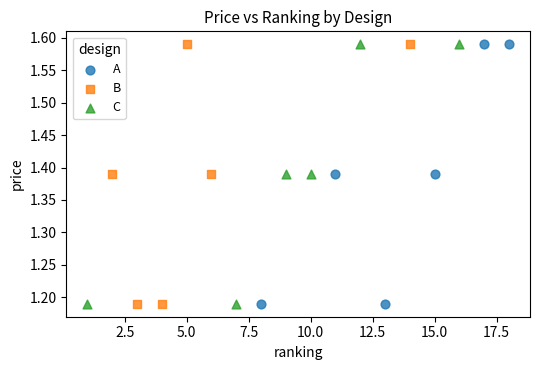

What are all the series names shown in the legend?

A, B, C